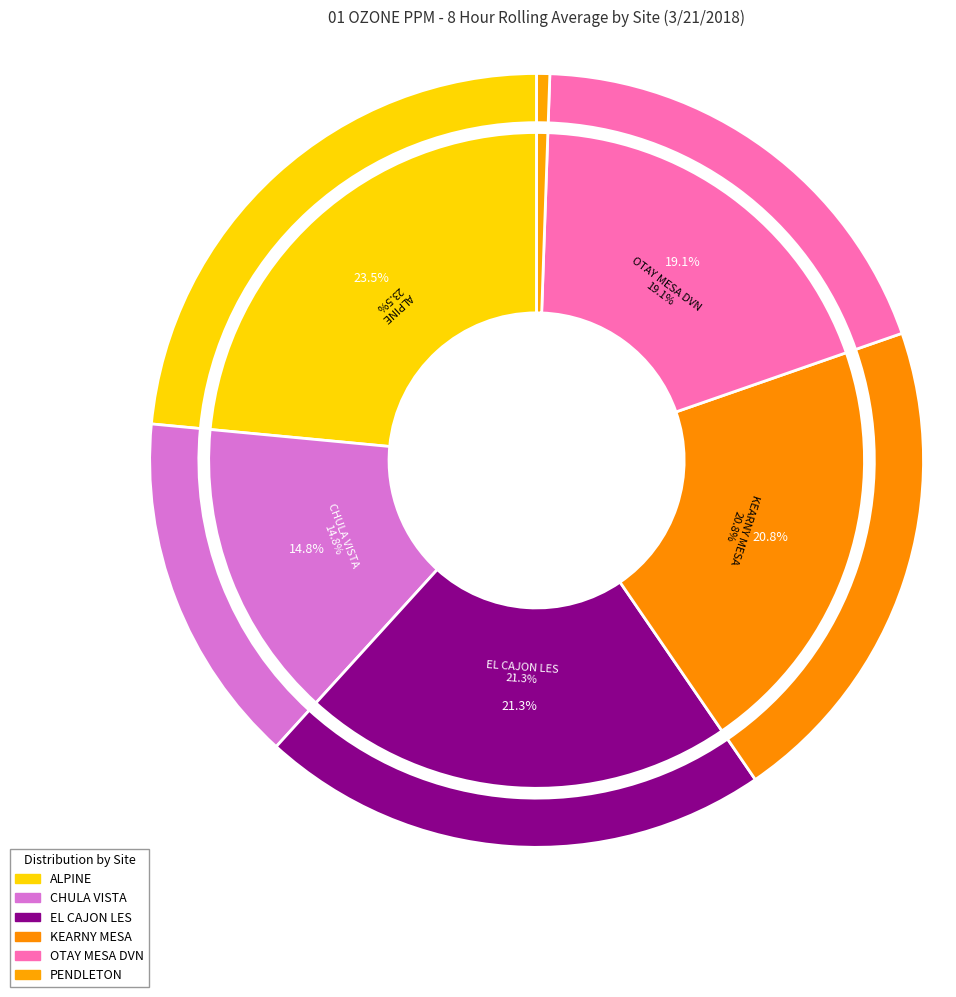

What percentage is the EL CAJON LES slice, to the nearest percent?

21%